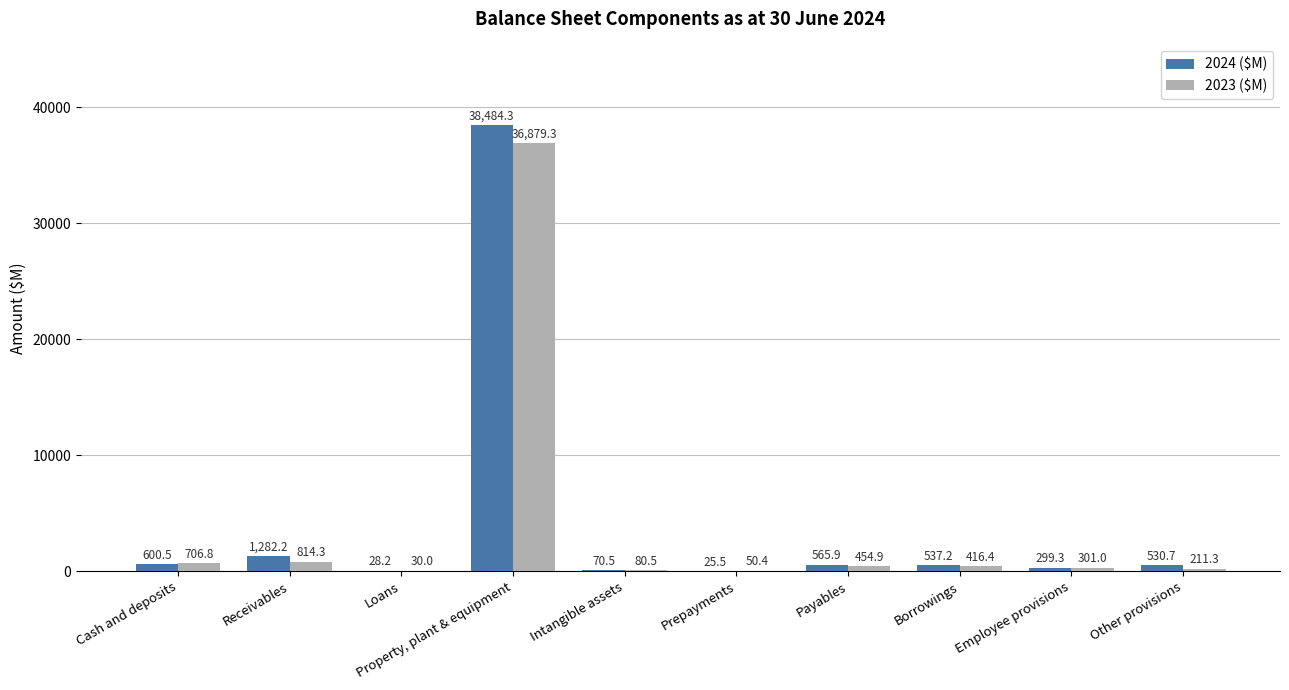

Between Cash and deposits and Property, plant & equipment, which series saw the biggest shift?

2024 ($M)